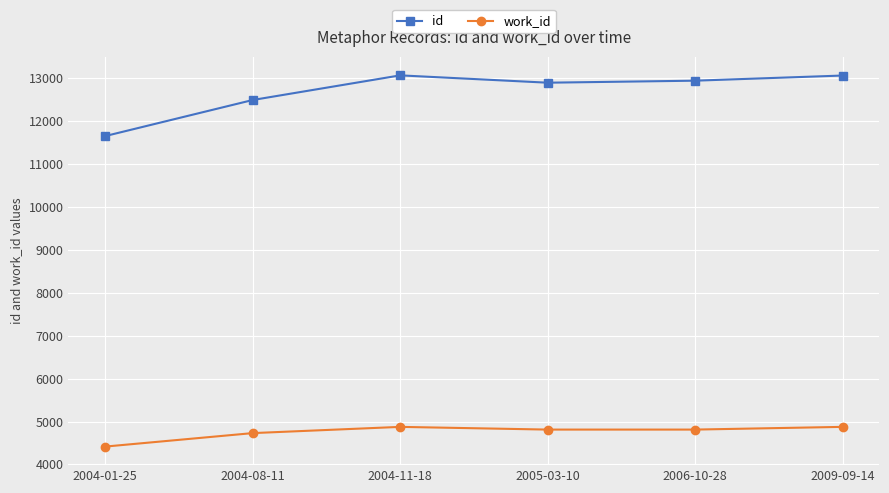

What is the spread (max minus min) of values at 2004-08-11?

7761